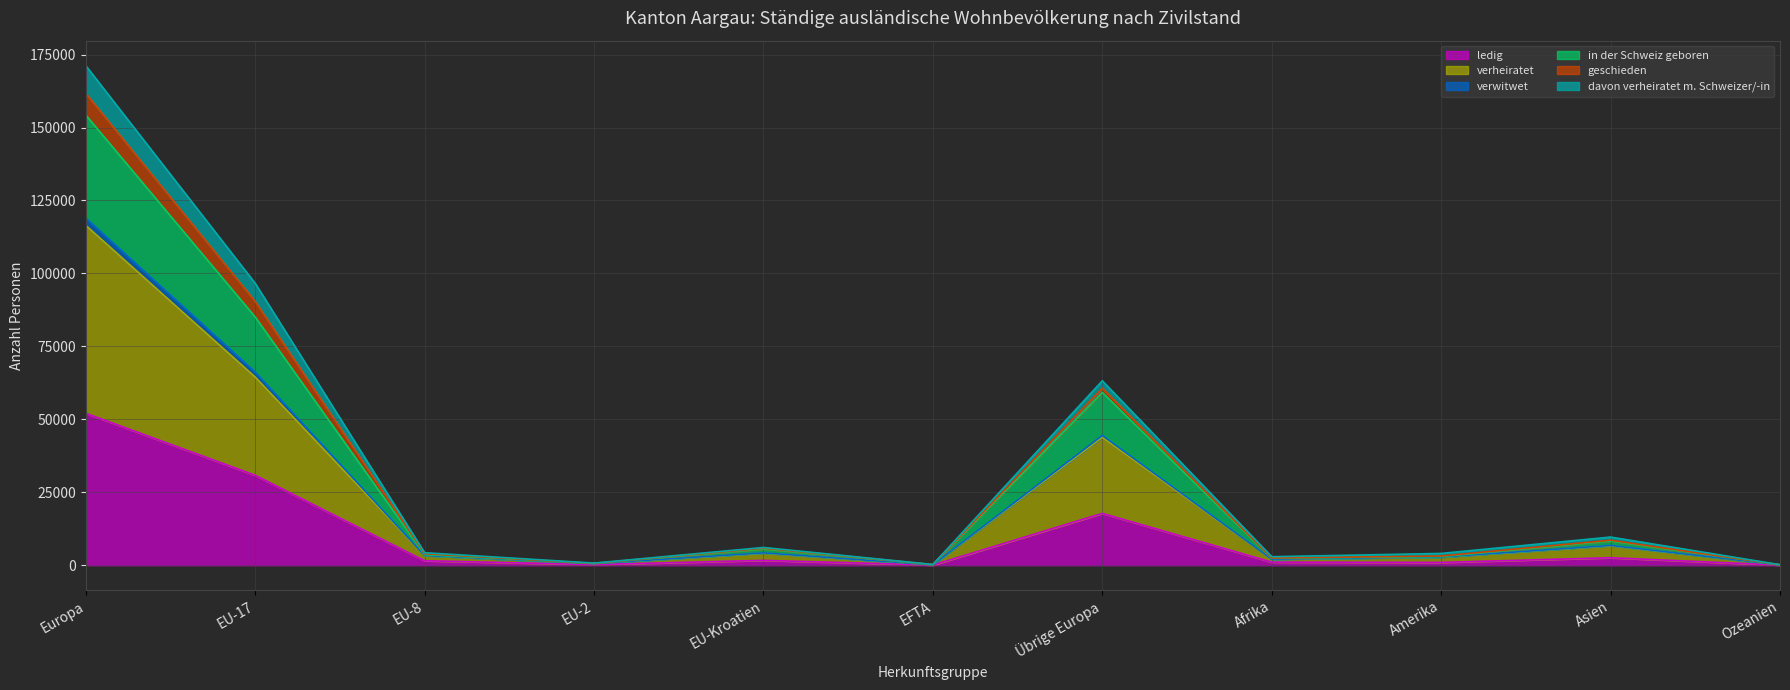

Which label corresponds to the smallest value in the chart?

Ozeanien